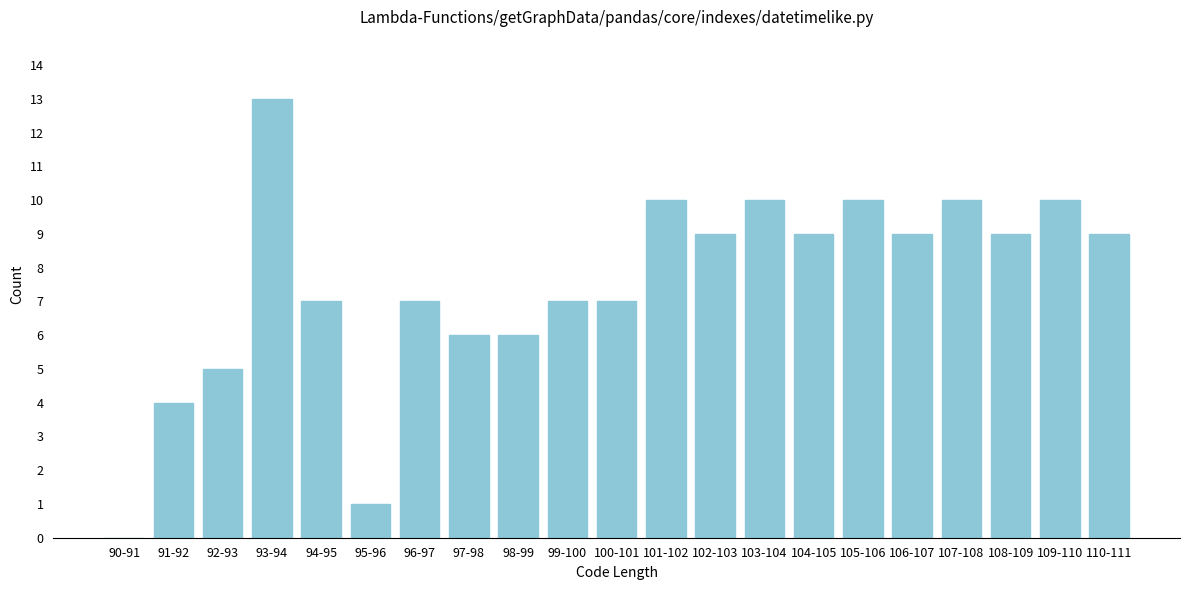

Reading right to left, extract all data points from this chart.

110-111=9	109-110=10	108-109=9	107-108=10	106-107=9	105-106=10	104-105=9	103-104=10	102-103=9	101-102=10	100-101=7	99-100=7	98-99=6	97-98=6	96-97=7	95-96=1	94-95=7	93-94=13	92-93=5	91-92=4	90-91=0